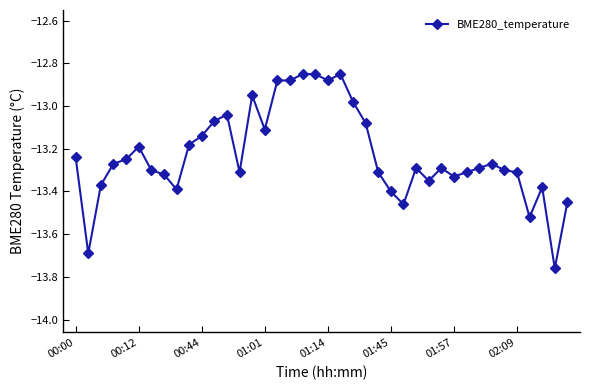

What is the difference between the maximum and minimum values?

0.9